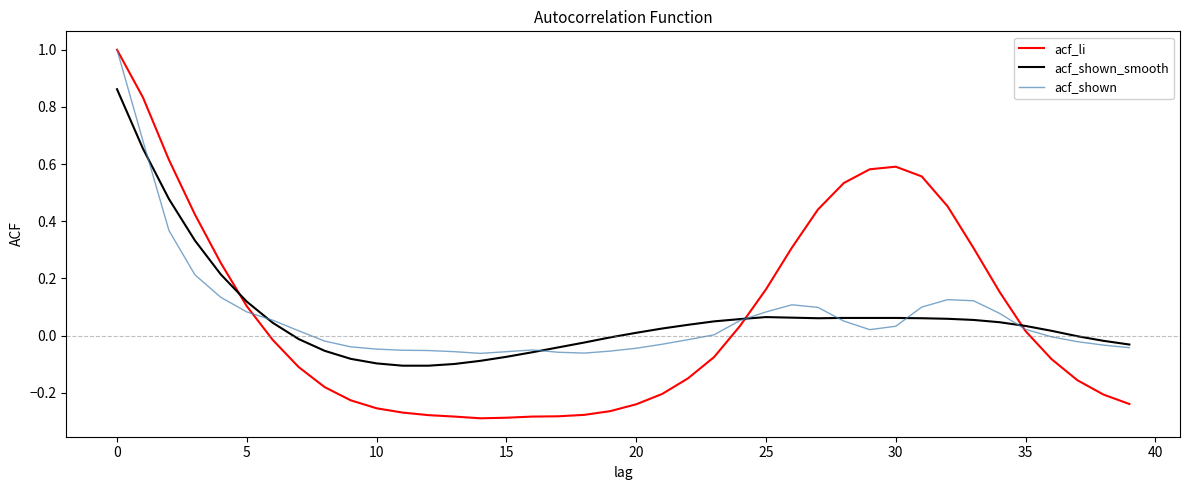

How many intersections are there between acf_li and acf_shown_smooth?

3